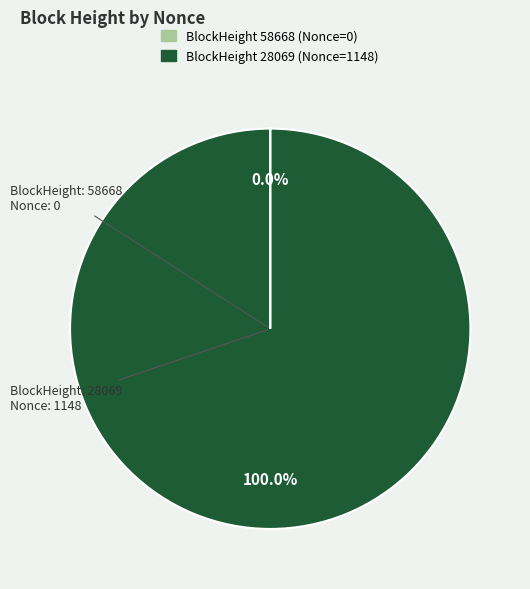

Does any single category account for the majority?

Yes